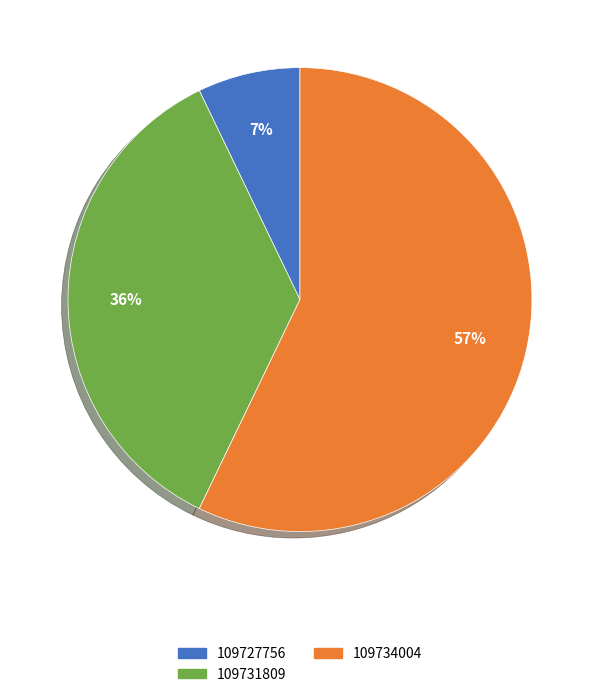

Between 109731809 and 109727756, which is larger?

109731809